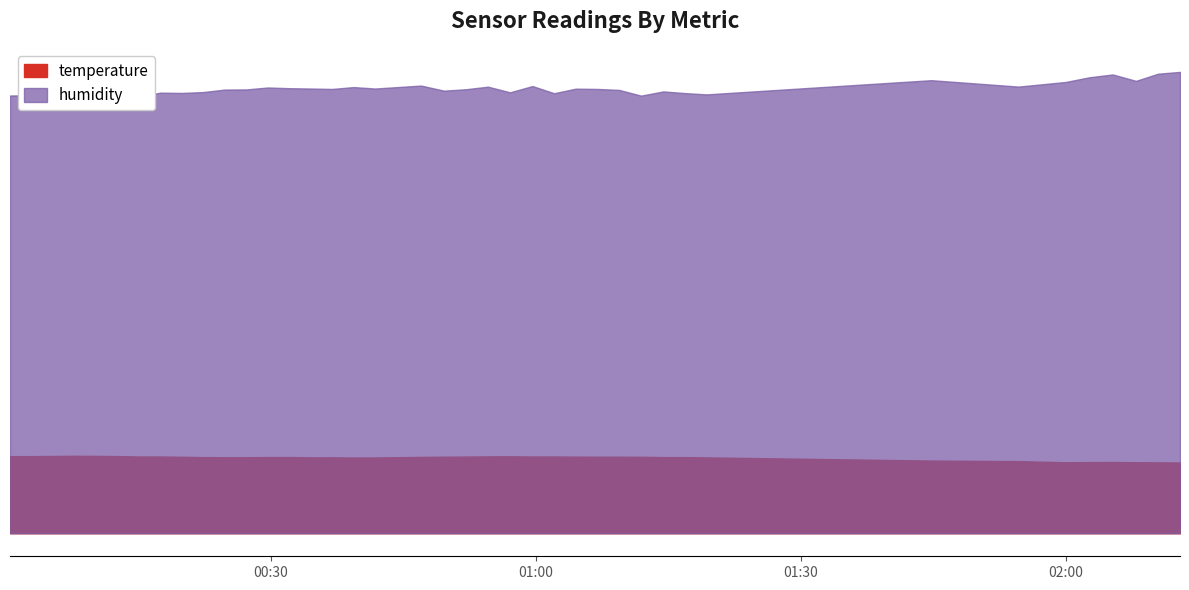

What is the label of the 8th point from the left?

2022-09-13T00:17:29